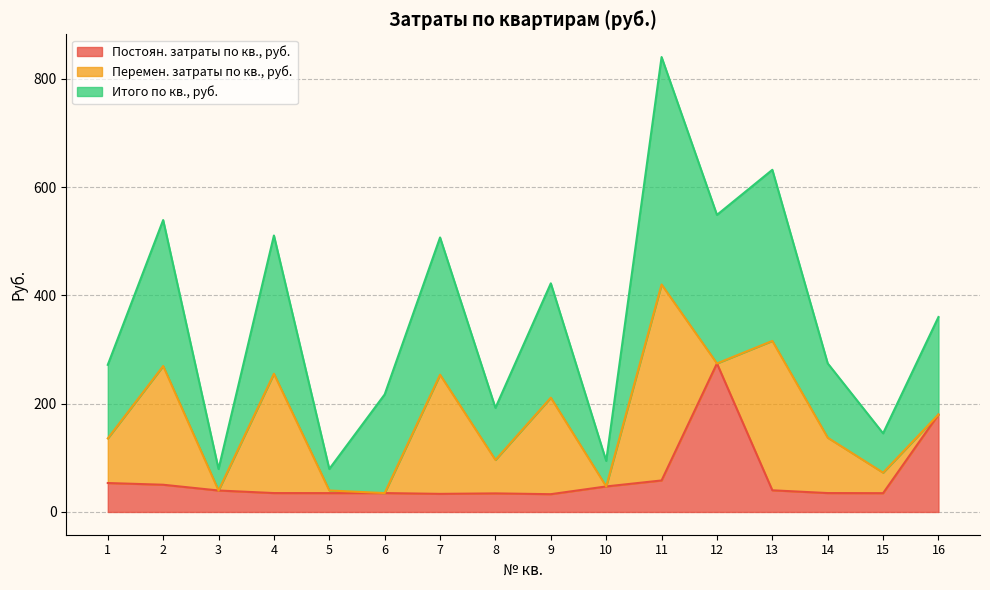

In Итого по кв., руб., how many points are higher than both neighbors (excluding endpoints)?

6